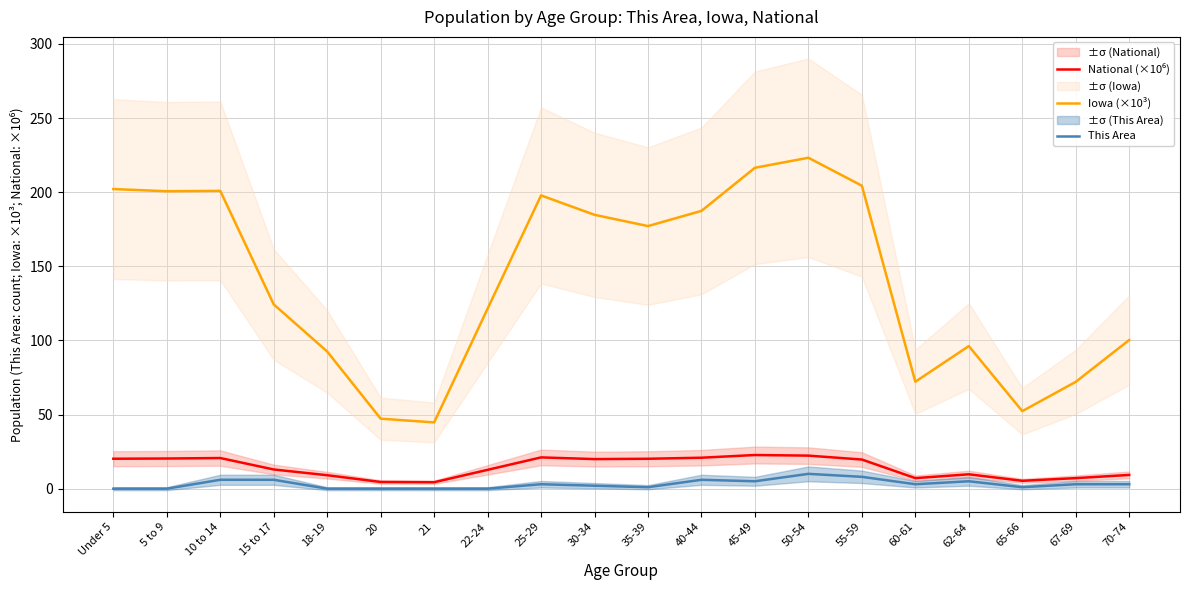

What is the label of the 14th point from the right?

21